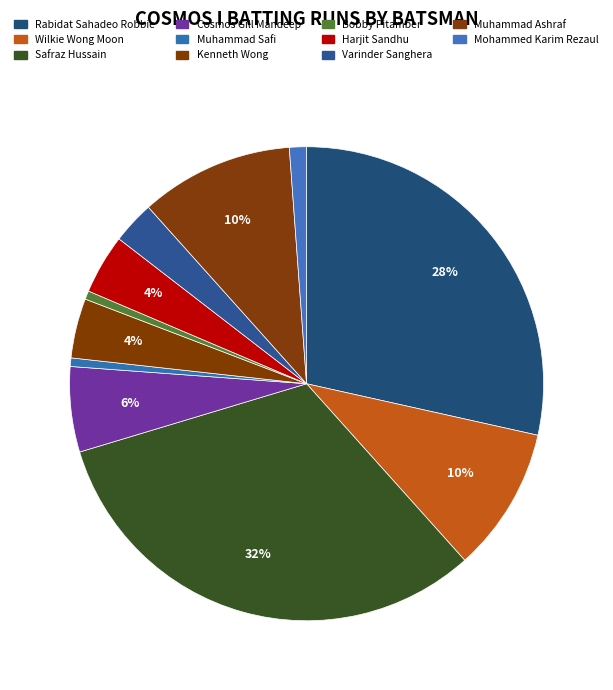

Which has a higher value, Wilkie Wong Moon or Varinder Sanghera?

Wilkie Wong Moon